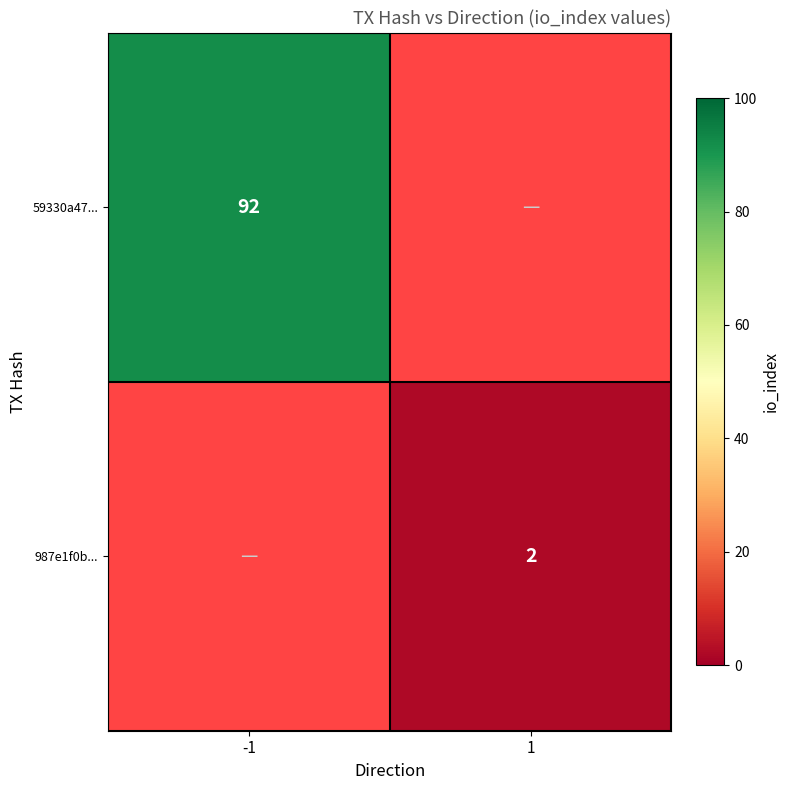

True or false: 987e1f0b... has a value of 3.2 at 1.

False